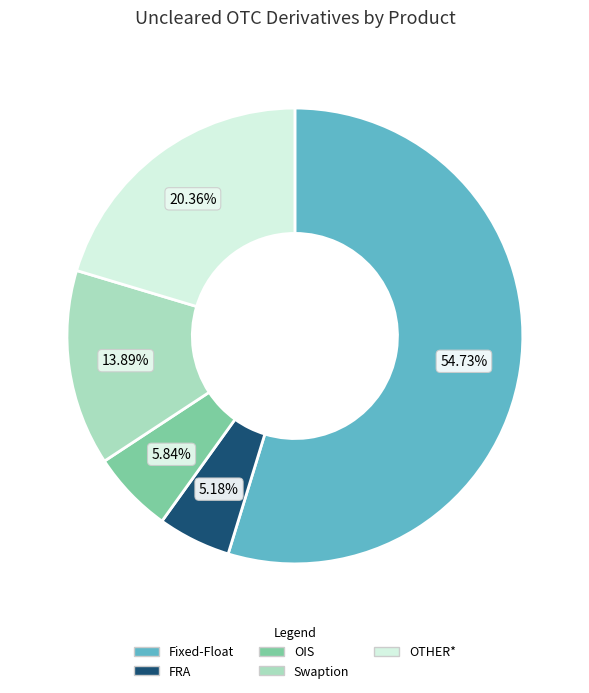

The Fixed-Float slice represents 55% of the pie. True or false?

True